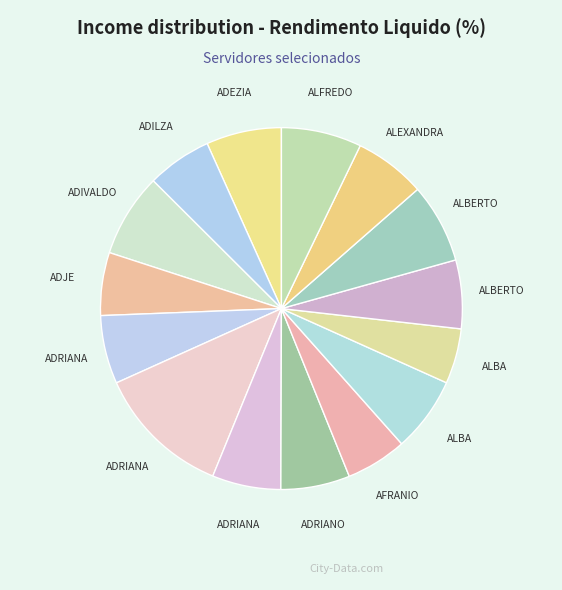

Rank the categories by value from lowest to highest.

ALBA NIVEA, AFRANIO ROBERTO, ADJE DE SOUZA, ADILZA INACIO, ADRIANA ACCIOLY, ALBERTO FONSECA, ADRIANA MARIA, ADRIANO JORGE, ALEXANDRA BEURLEN, ALBA LUCIA, ADEZIA LIMA, ALBERTO TENORIO, ALFREDO DE OLIVEIRA, ADIVALDO BATISTA, ADRIANA GOMES